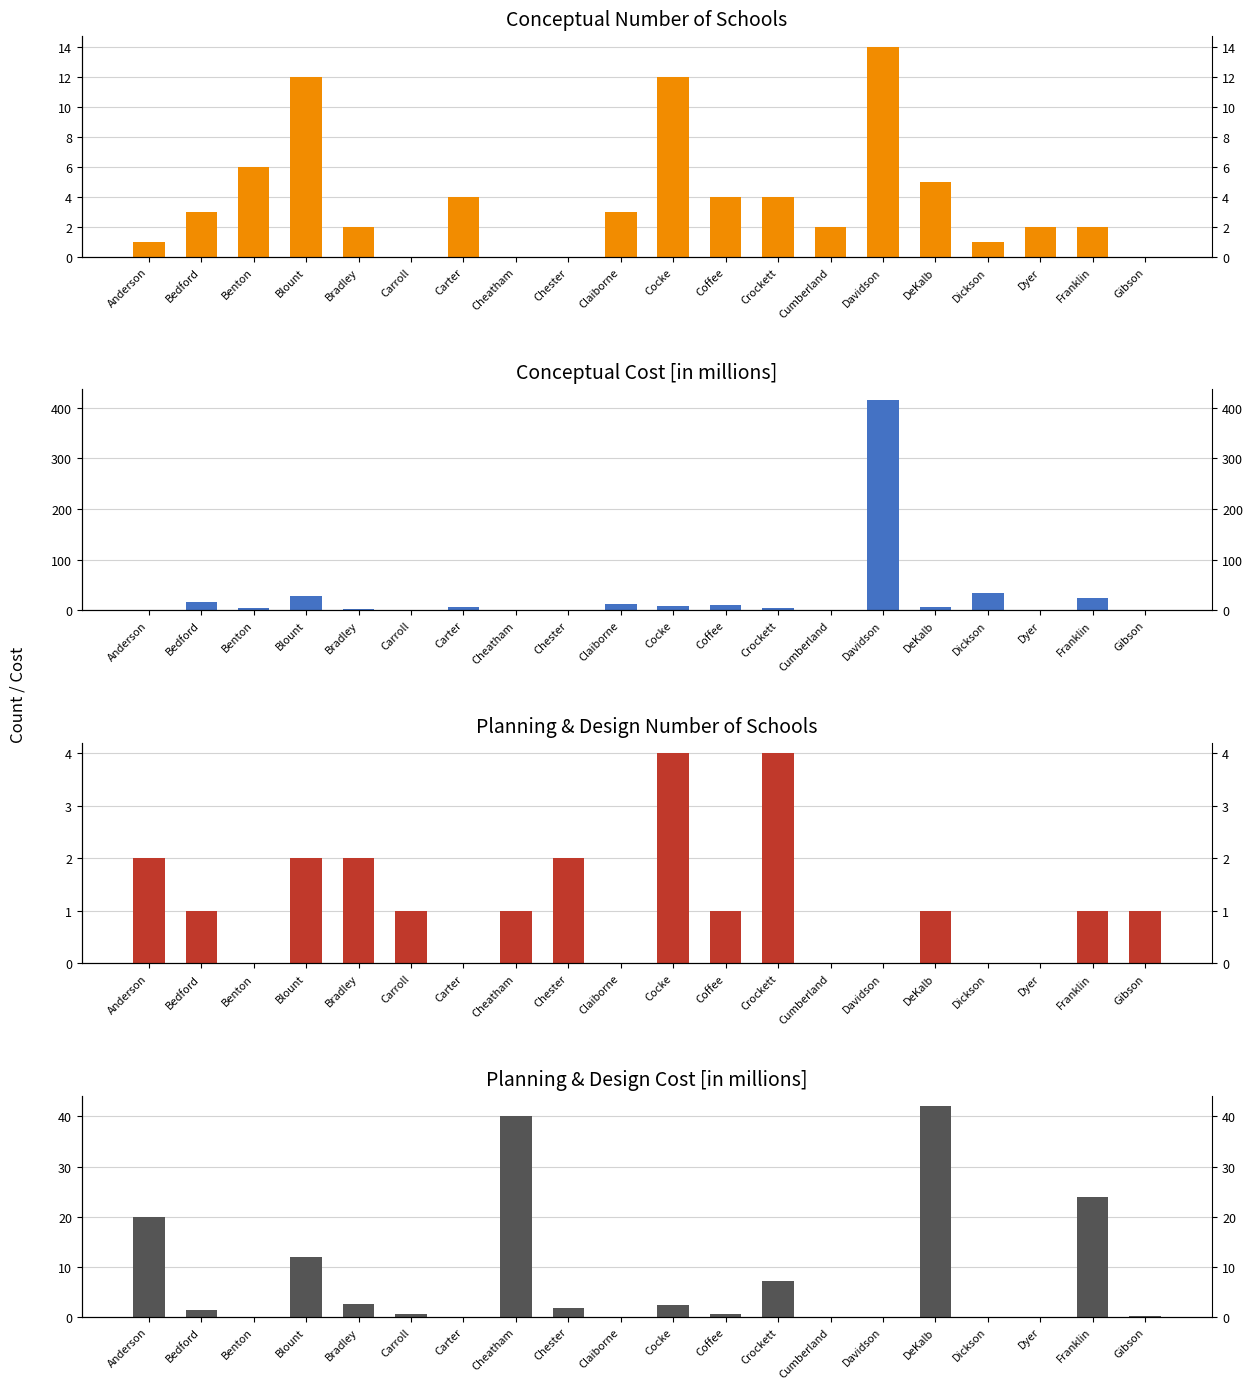

What position from the left is Carter?

7